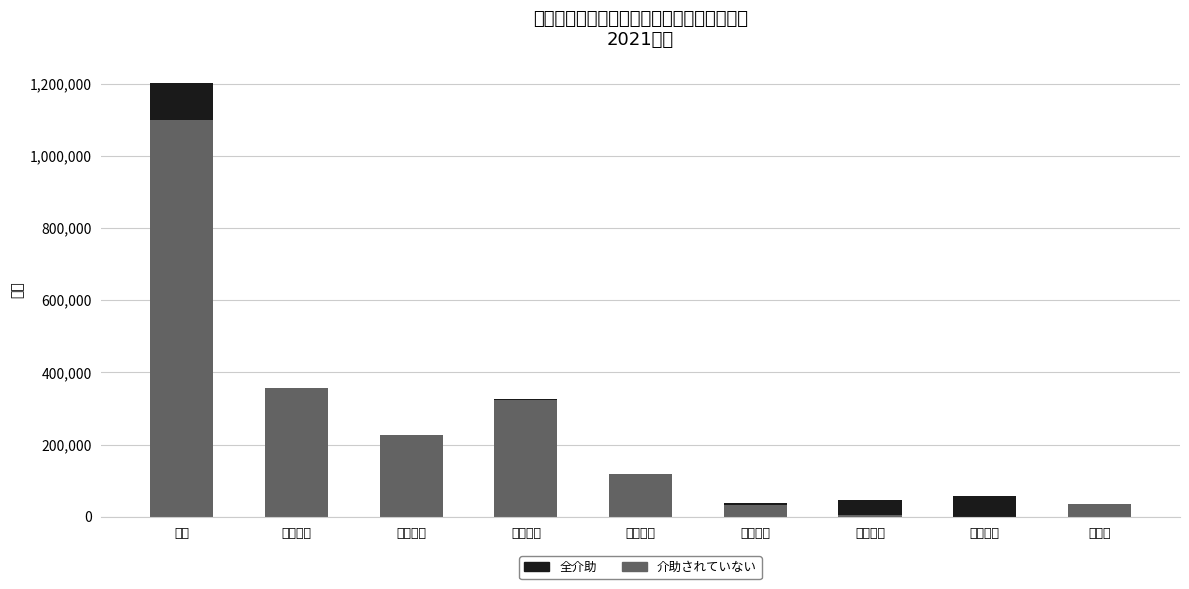

At which label is 介助されていない closest to 549600?

要支援１